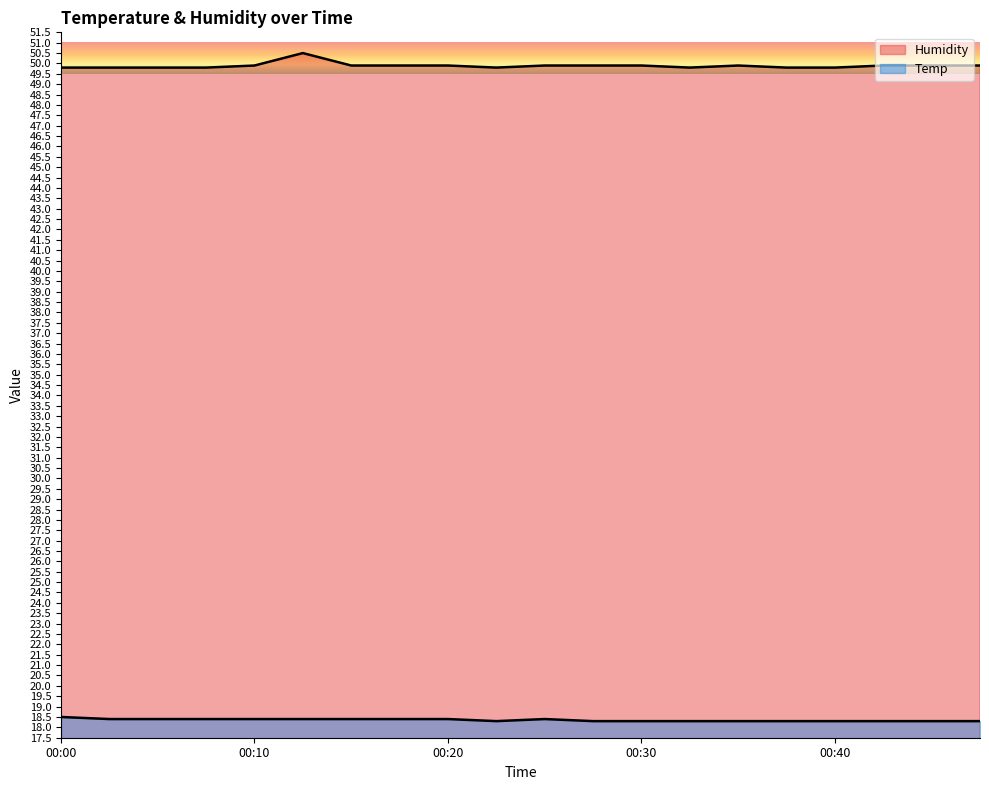

Rank the series by their average value, from lowest to highest.

Temp, Humidity